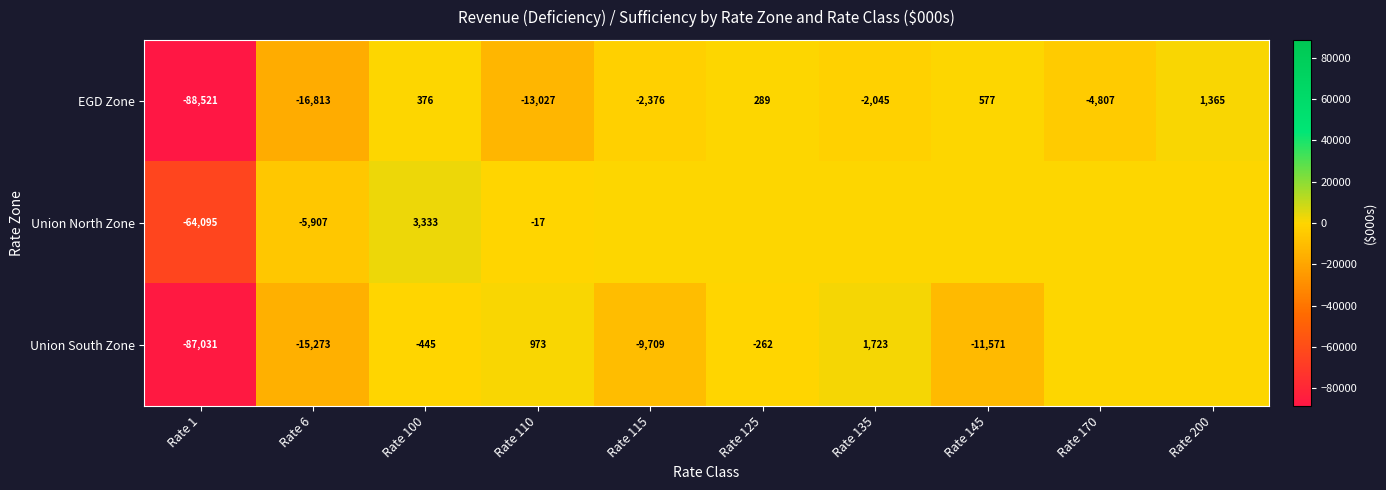

The value of EGD Zone at Rate 110 is -8357. True or false?

False